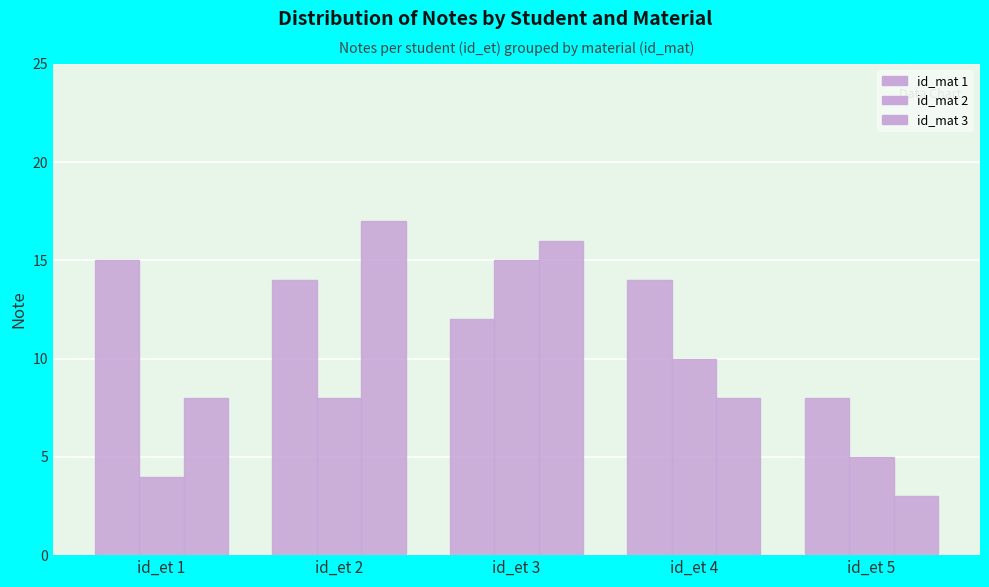

Reading right to left, extract all data points from this chart.

id_mat 1: 8	14	12	14	15
id_mat 2: 5	10	15	8	4
id_mat 3: 3	8	16	17	8